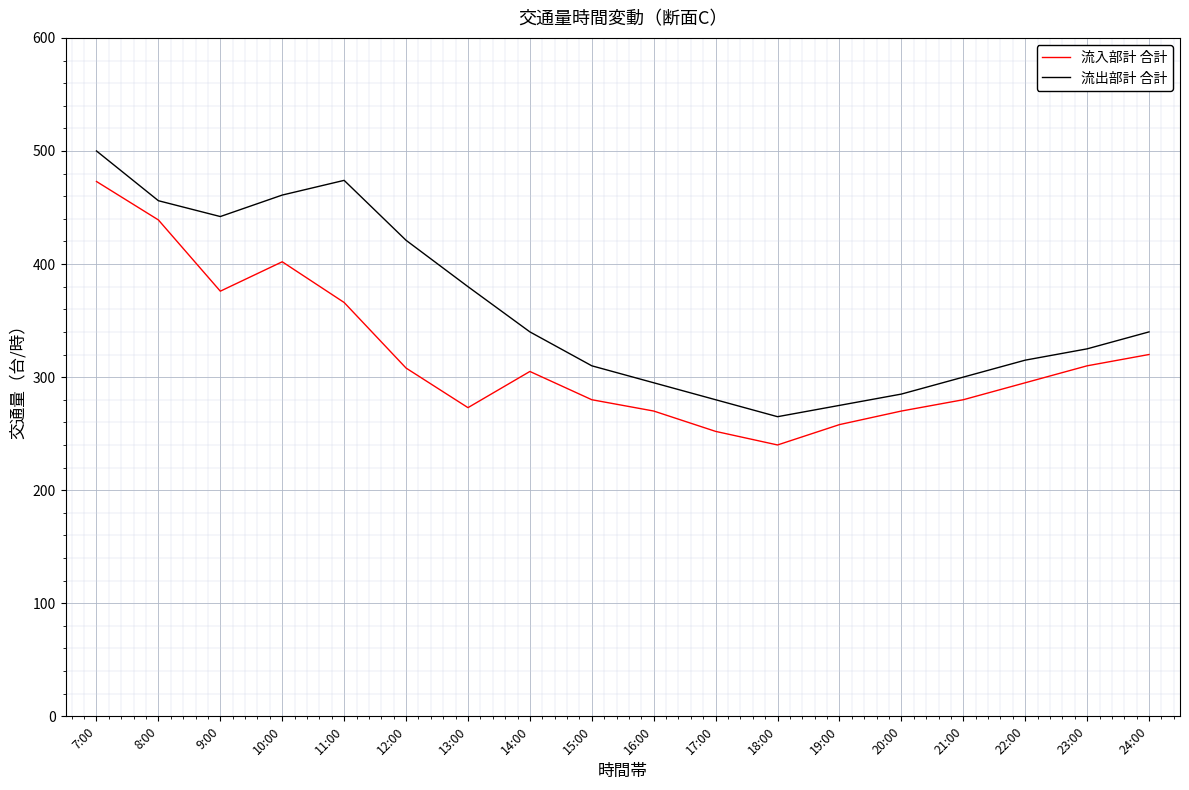

What is the sum of the 流入部計 合計 values at 7:00 and 20:00?

743